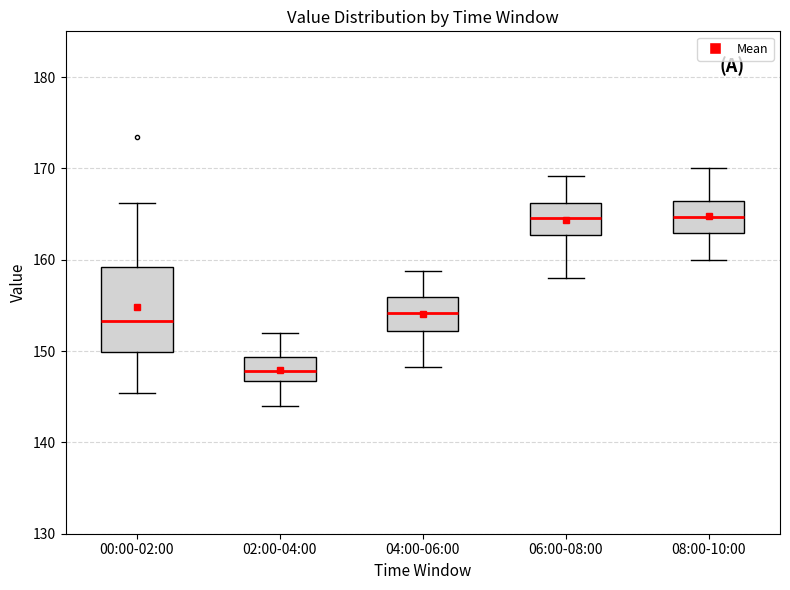

Reading left to right, read every box against the y-axis: the position of its median line, the range the box covers, and the ends of its whiskers. The values are not printed on the chart, so give them approximately, as read against the axis.

00:00-02:00: median 153, box 150 to 159, whiskers 145 to 166
02:00-04:00: median 148, box 147 to 149, whiskers 144 to 152
04:00-06:00: median 154, box 152 to 156, whiskers 148 to 159
06:00-08:00: median 165, box 163 to 166, whiskers 158 to 169
08:00-10:00: median 165, box 163 to 166, whiskers 160 to 170